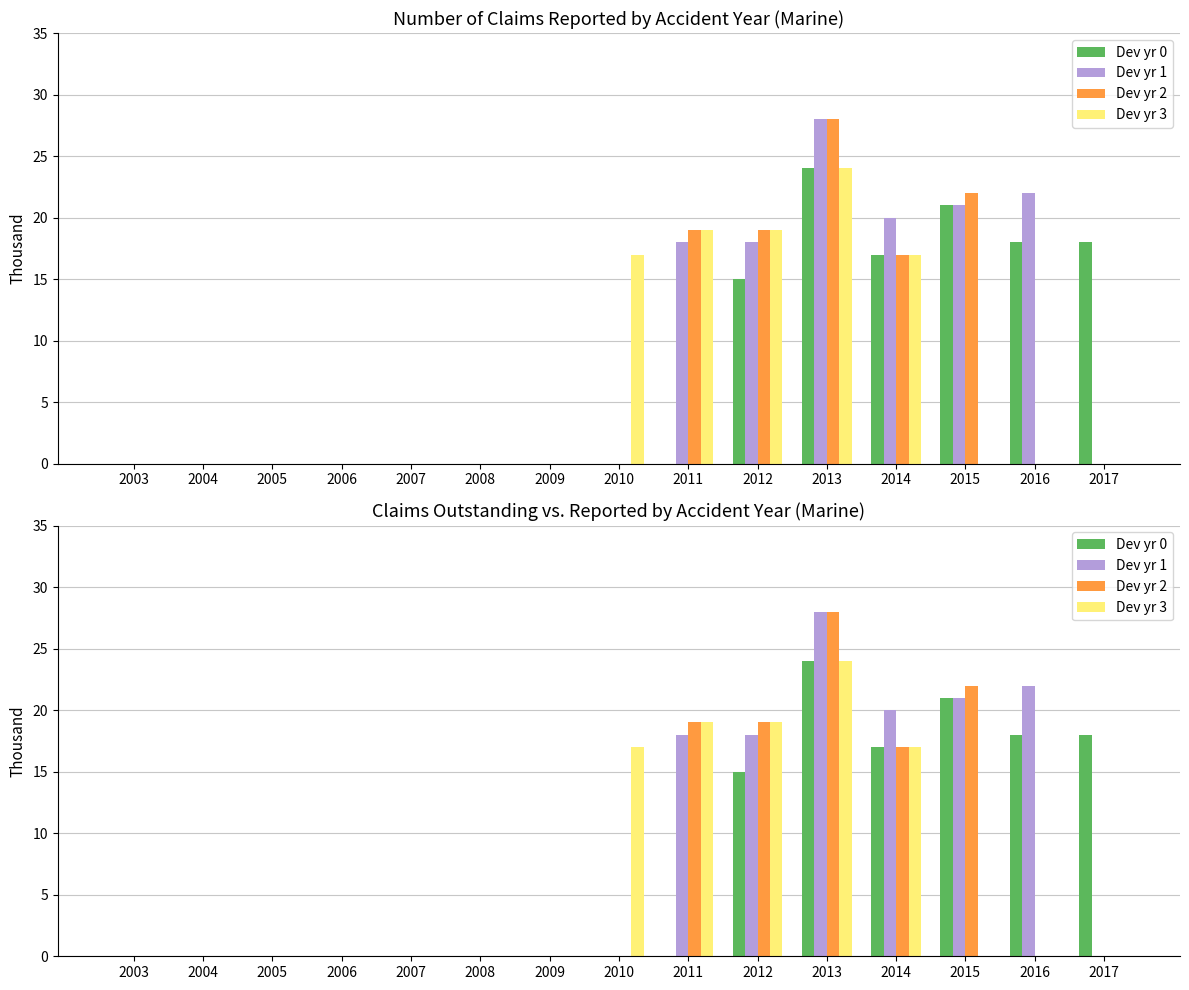

Rank the categories by Dev yr 1 value from highest to lowest.

2013, 2016, 2015, 2014, 2011, 2012, 2003, 2004, 2005, 2006, 2007, 2008, 2009, 2010, 2017